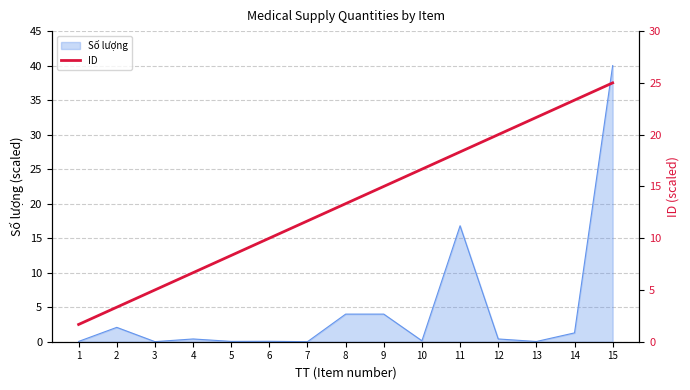

What is the change in value from 7 to 11?

+6.7